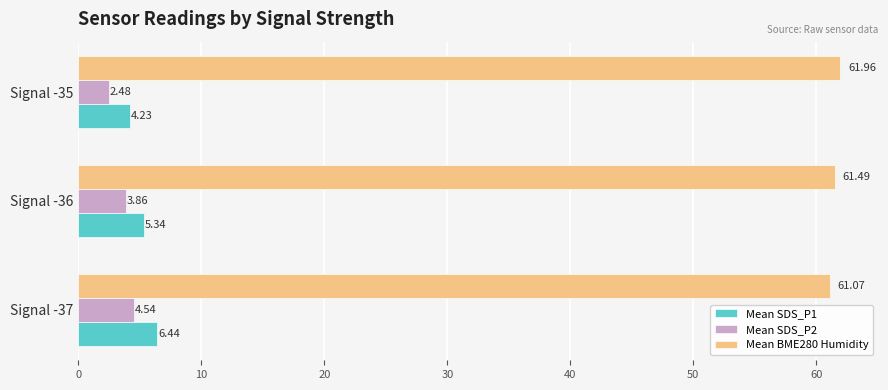

Which category has the lowest value across all series?

Signal -35